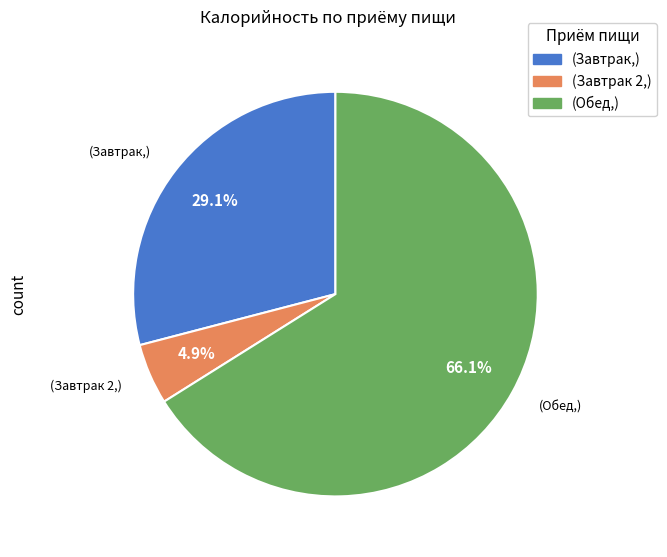

Between (Завтрак 2,) and (Завтрак,), which is larger?

(Завтрак,)